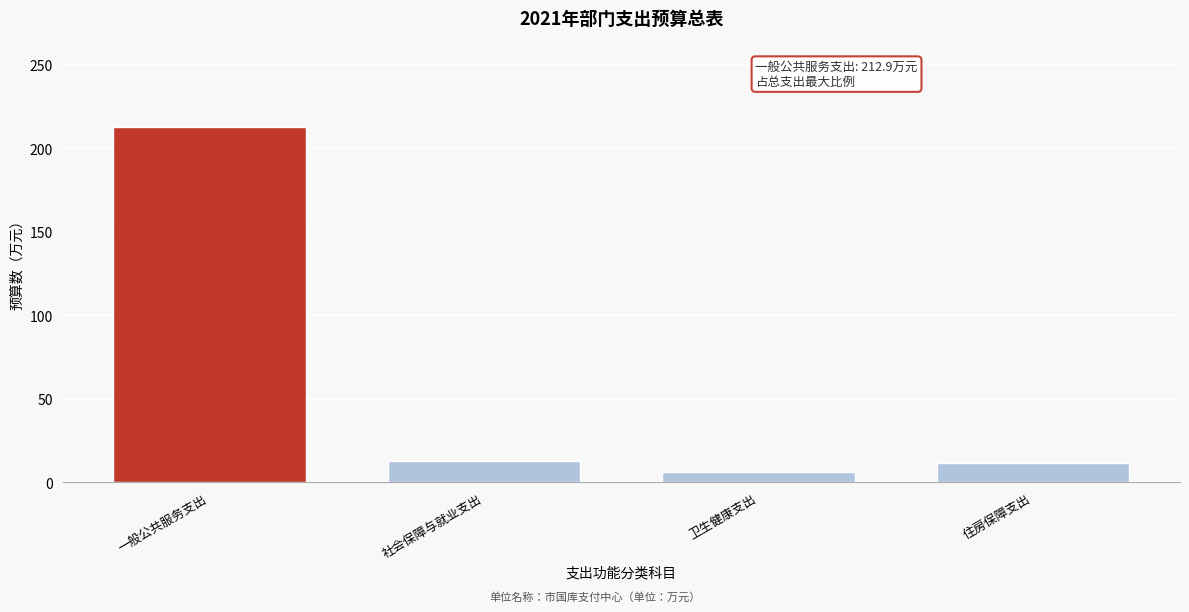

What is the approximate value at 一般公共服务支出?

212.9